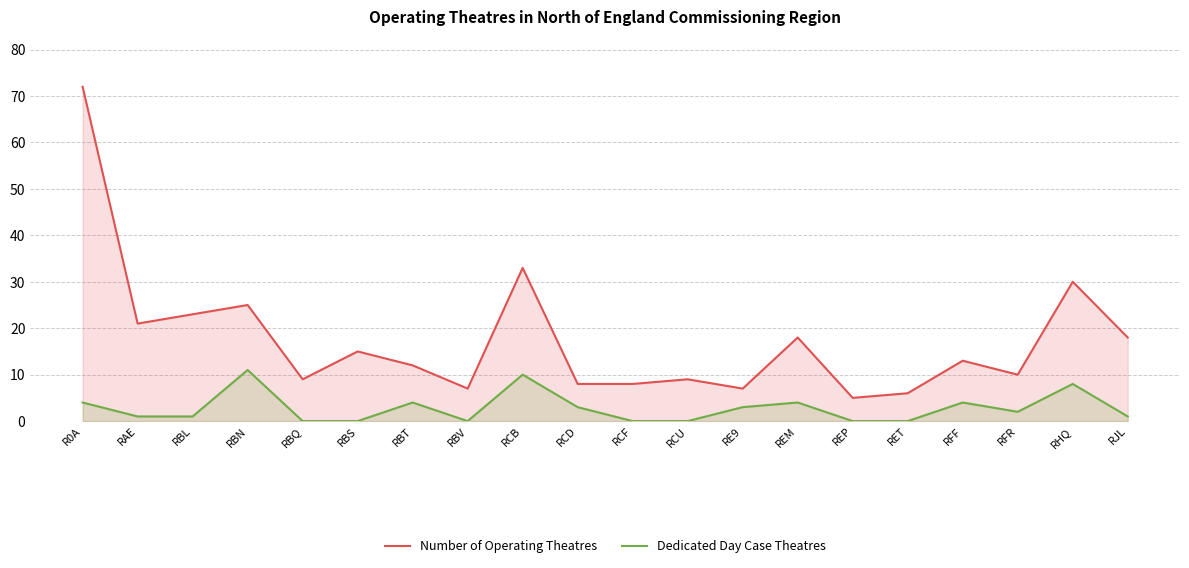

Reading left to right, list all the values displayed in this chart.

Number of Operating Theatres: 72	21	23	25	9	15	12	7	33	8	8	9	7	18	5	6	13	10	30	18
Dedicated Day Case Theatres: 4	1	1	11	0	0	4	0	10	3	0	0	3	4	0	0	4	2	8	1